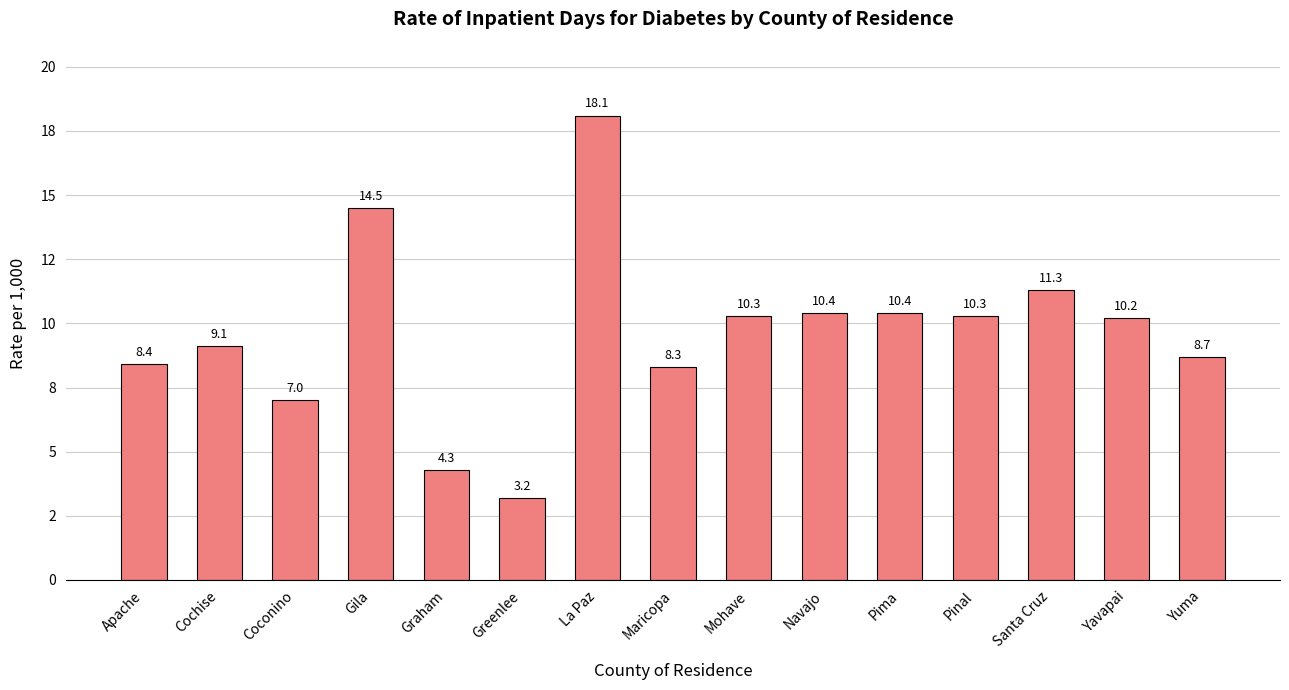

Reading left to right, what are all the values shown in this chart?

Apache=8.4	Cochise=9.1	Coconino=7.0	Gila=14.5	Graham=4.3	Greenlee=3.2	La Paz=18.1	Maricopa=8.3	Mohave=10.3	Navajo=10.4	Pima=10.4	Pinal=10.3	Santa Cruz=11.3	Yavapai=10.2	Yuma=8.7